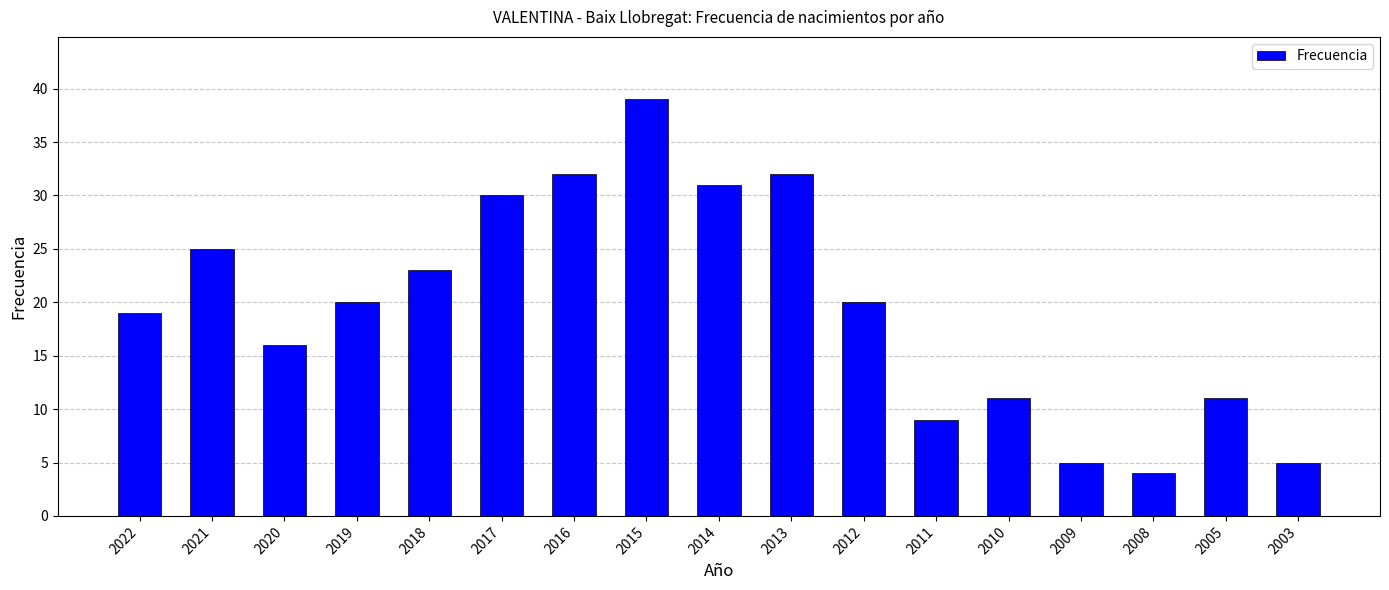

How many bars are there in total?

17